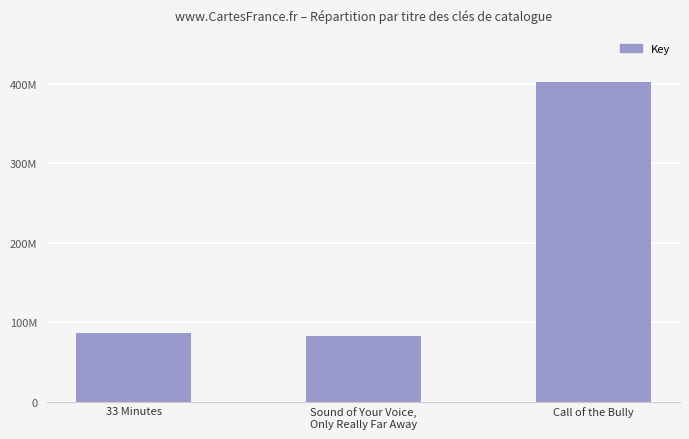

Does the chart contain any negative values?

No